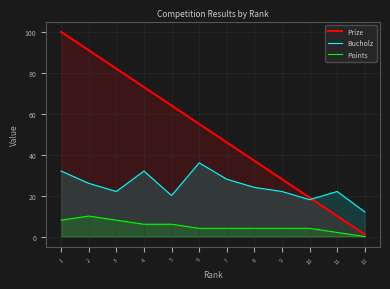

List the labels in order of Bucholz value, largest first.

6, 1, 4, 7, 2, 8, 3, 9, 11, 5, 10, 12